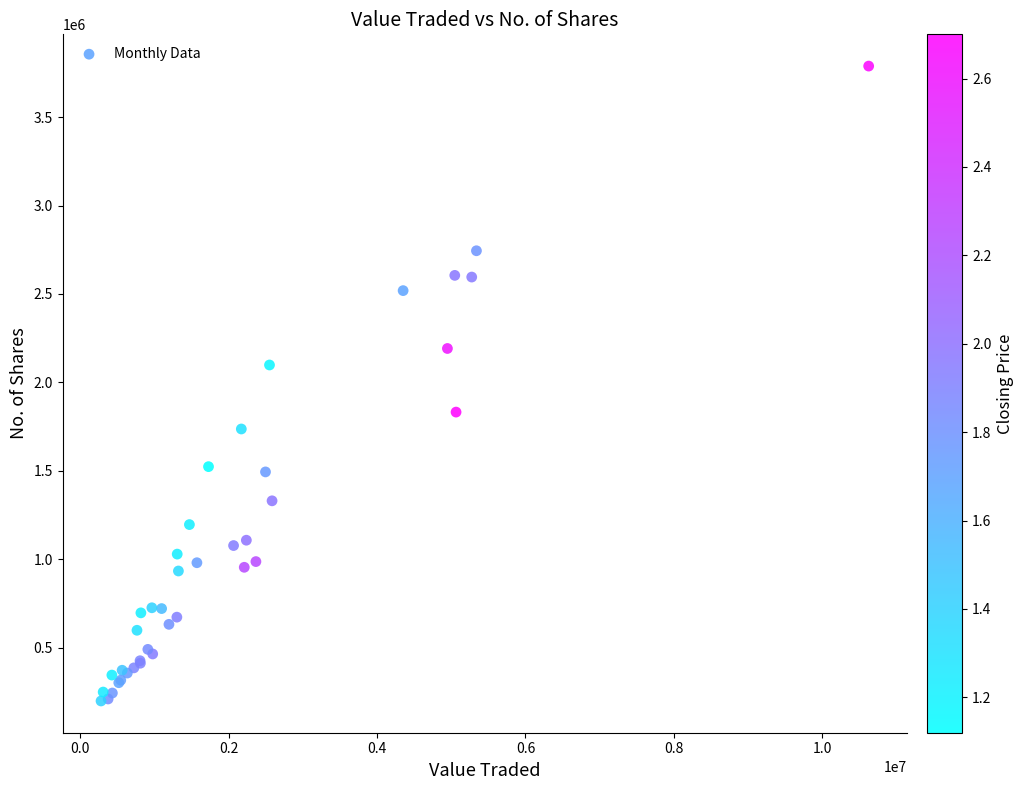

What Y value in the scatter plot is closest to 1993664?

2098496